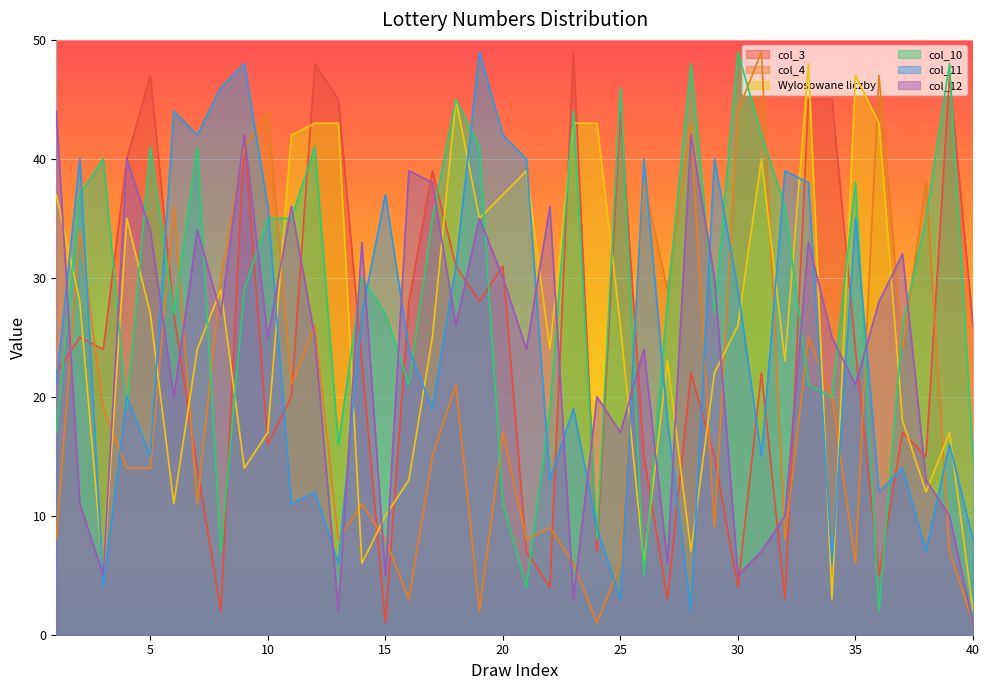

How many times do Wylosowane liczby and col_4 cross each other?

16